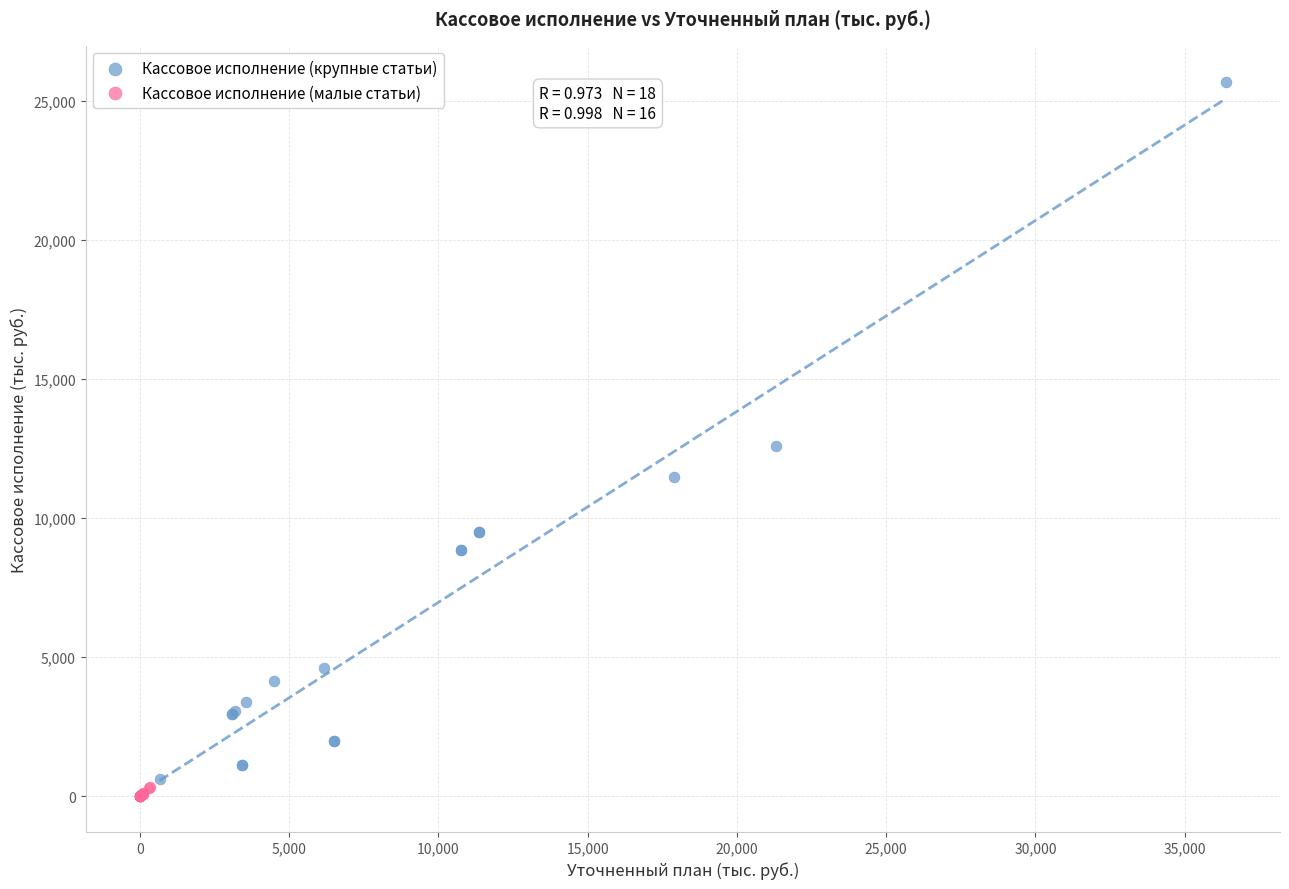

Which series contains the highest Y value?

Кассовое исполнение (крупные статьи)